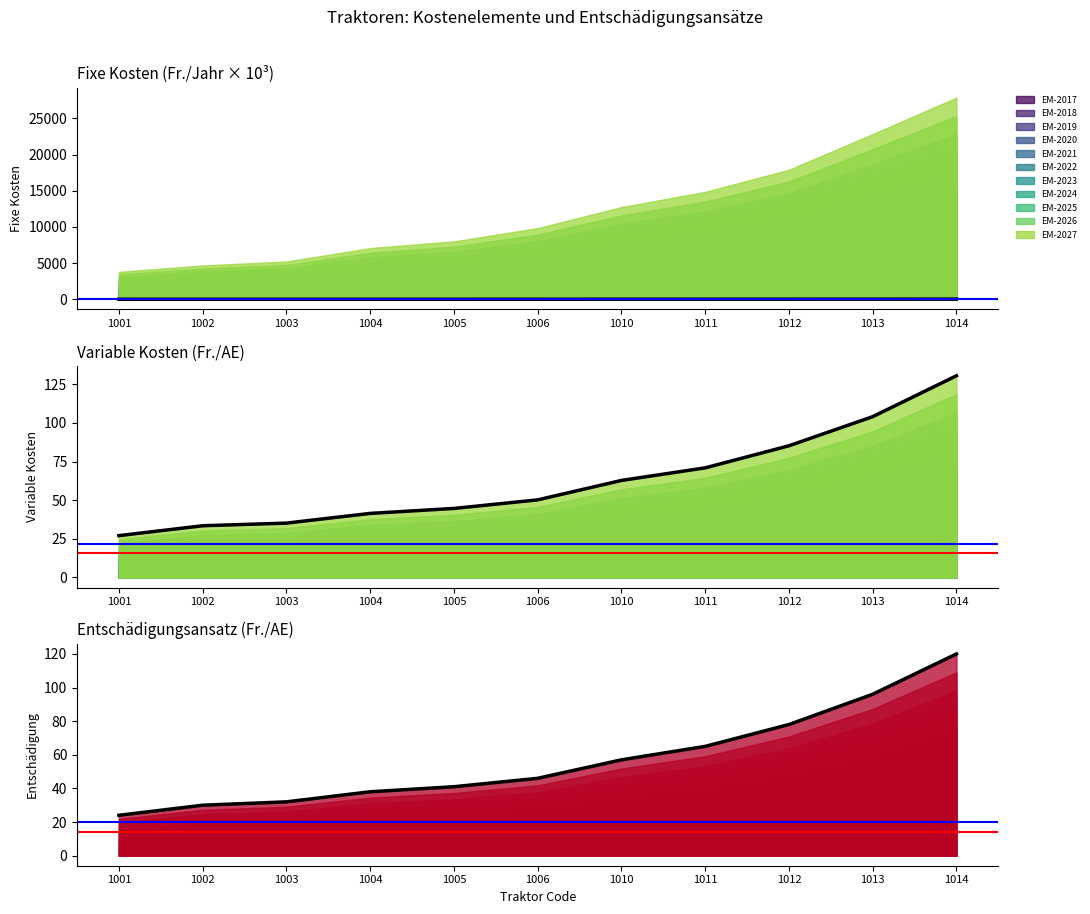

How many lines are shown in the chart?

3